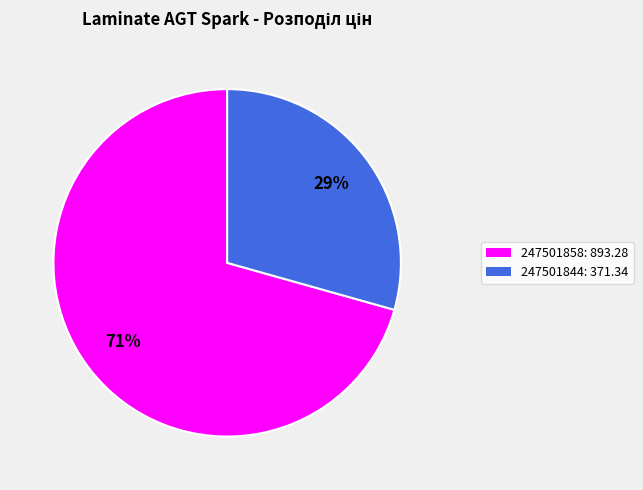

How many slices are in this pie chart?

2